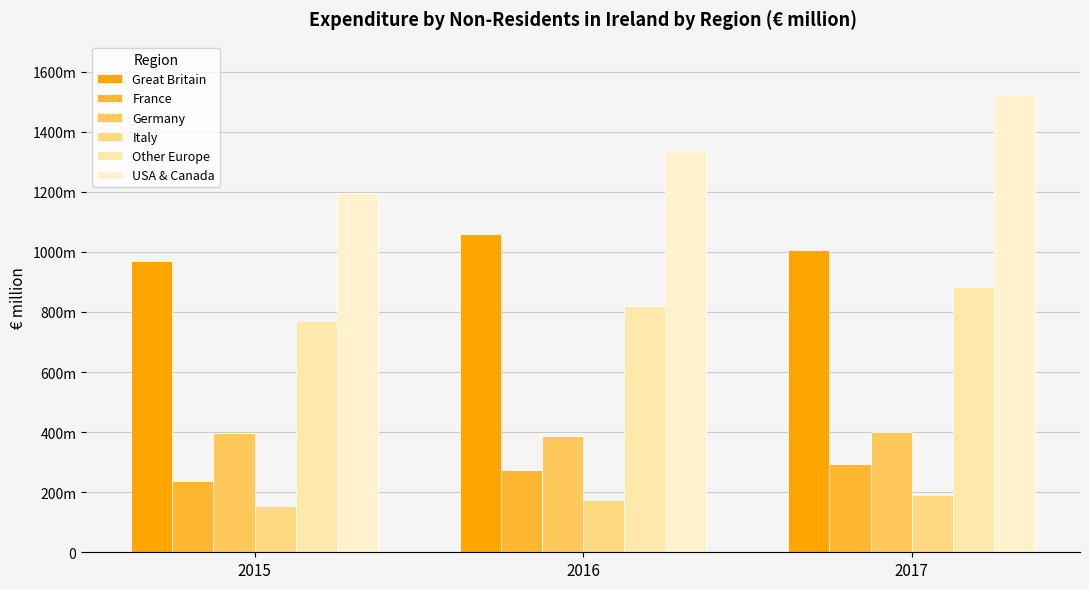

Which category has the highest value in the France series?

2017